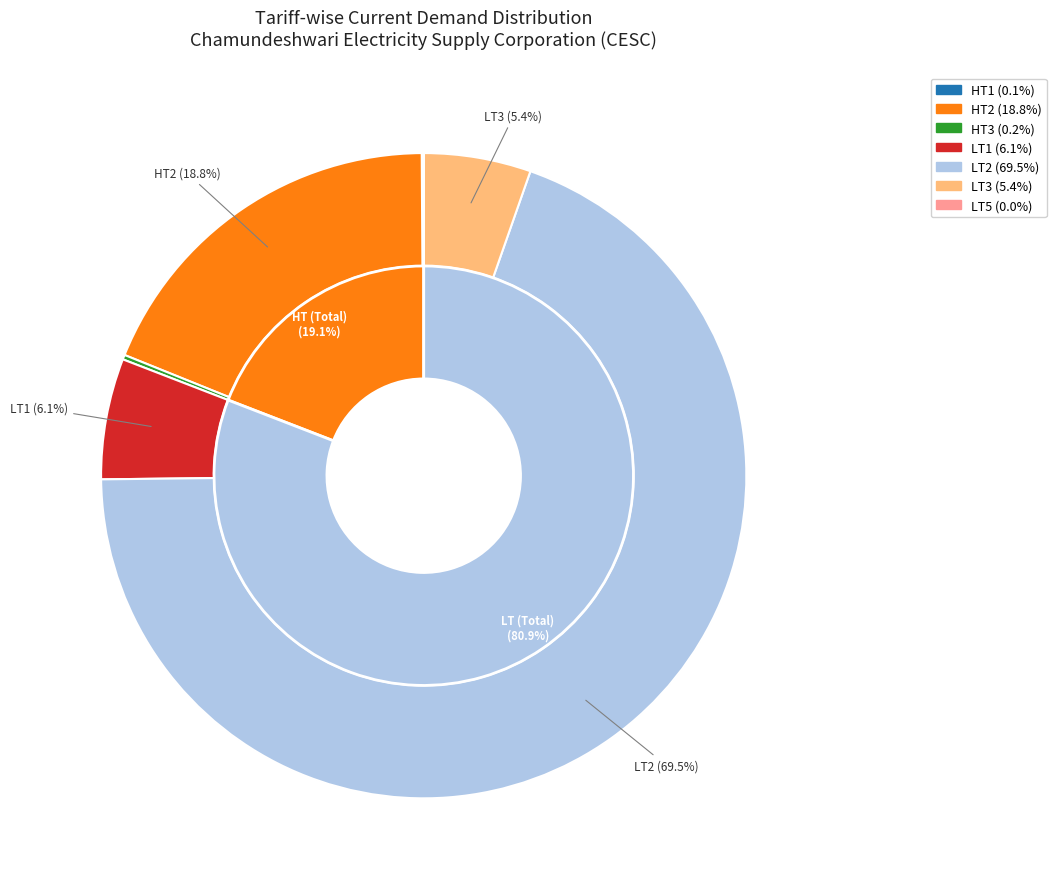

What percentage is NOT represented by HT1?

99.9%